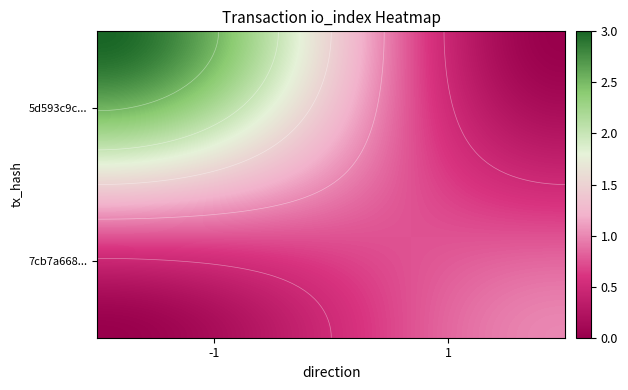

List the series in order of their peak value, lowest first.

7cb7a668e5596c7bb4036be09c9c878e524ca7b, 5d593c9cb885afb29cef9ca630fecc9960d65f4